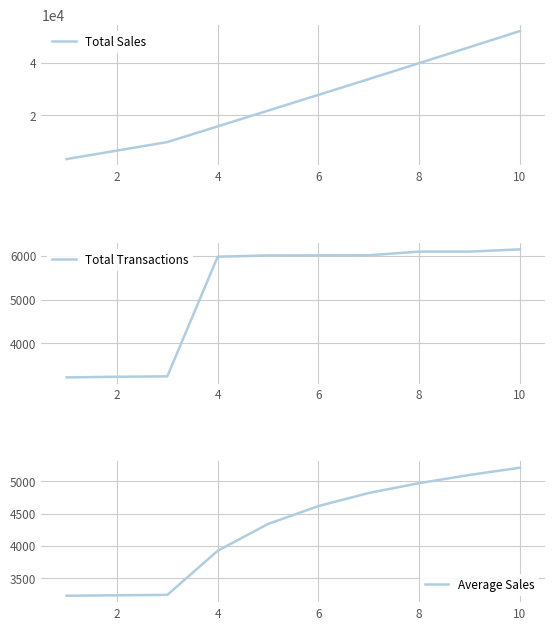

Count the number of categories in the chart.

10